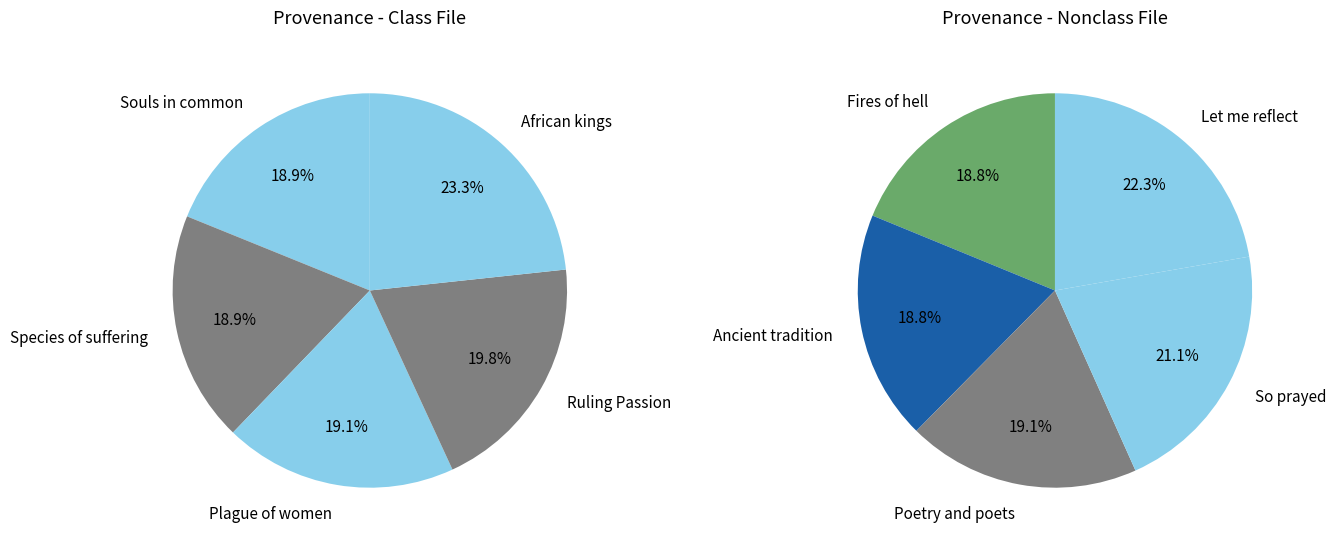

Is the sum of Poetry and poets and Species of suffering greater than half?

No